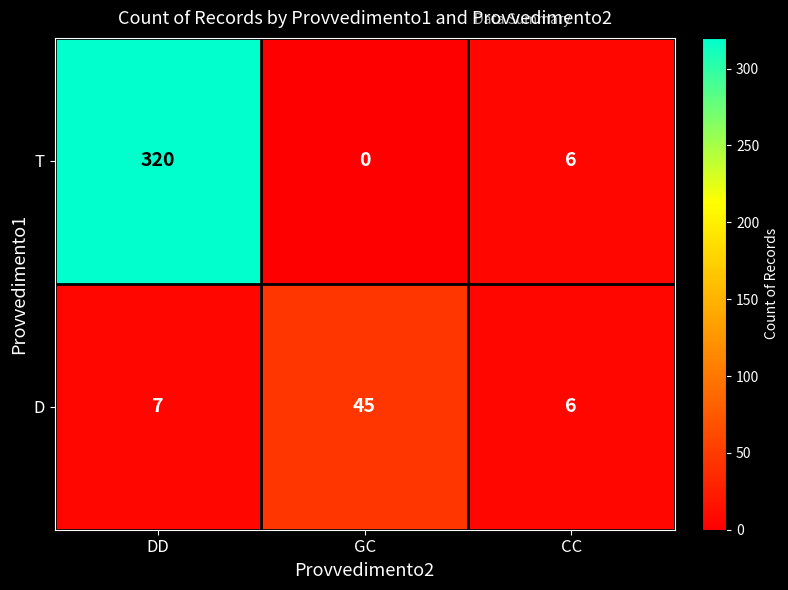

What value does the T series have at DD, to the nearest 5?

320